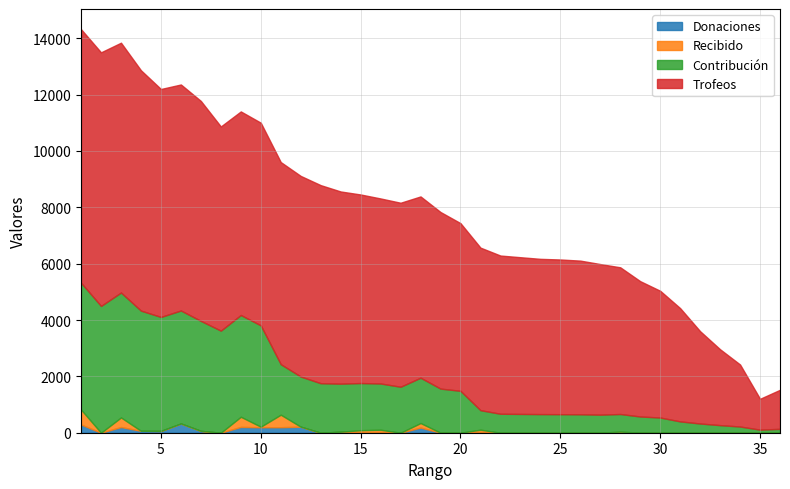

True or false: Donaciones and Recibido intersect in this chart.

True